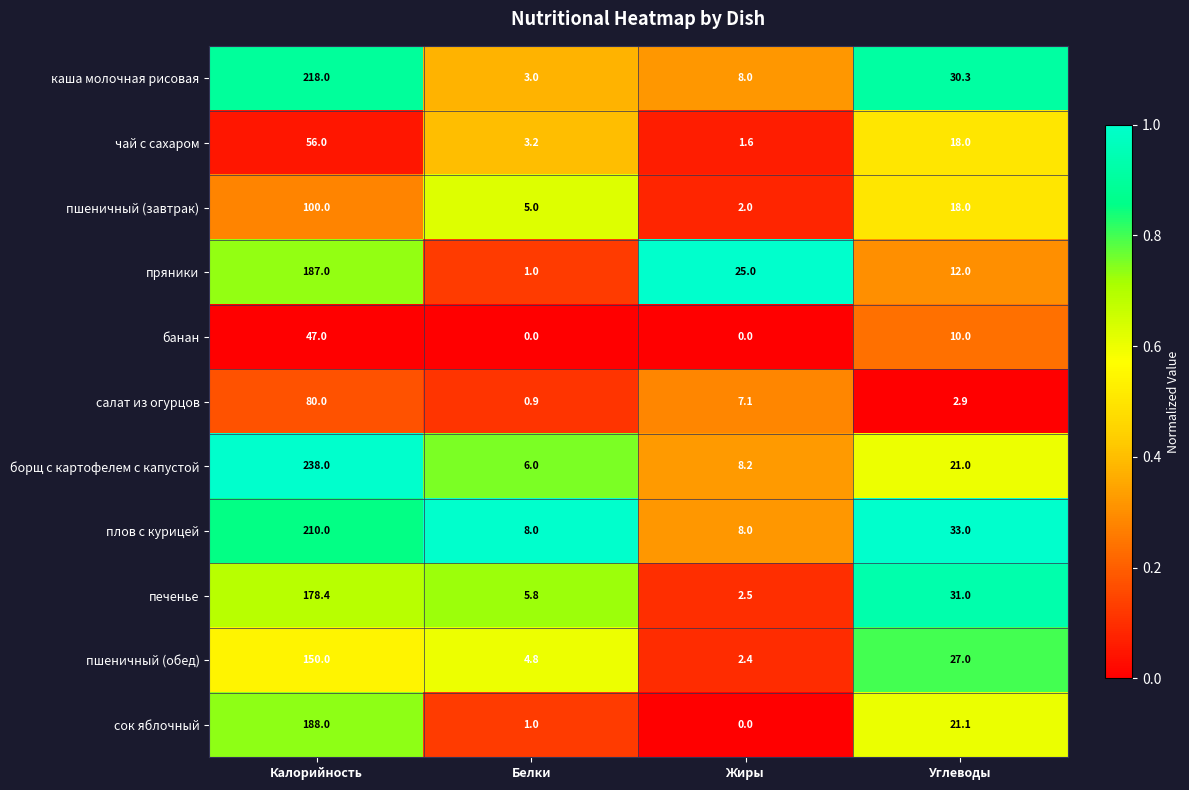

What is the total value across all series at Белки?

38.7